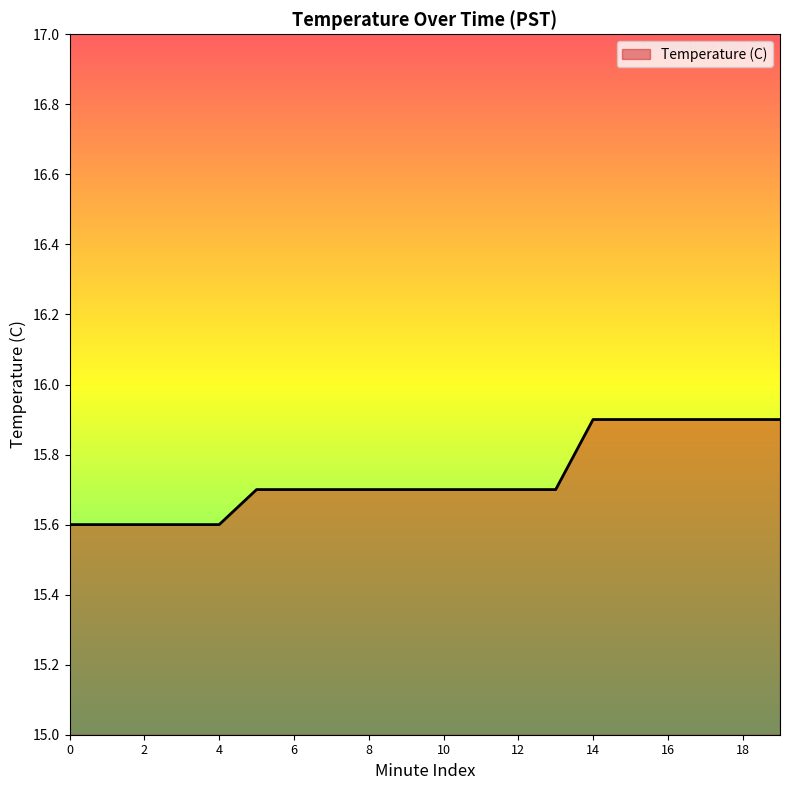

What is the smallest value displayed?

15.6